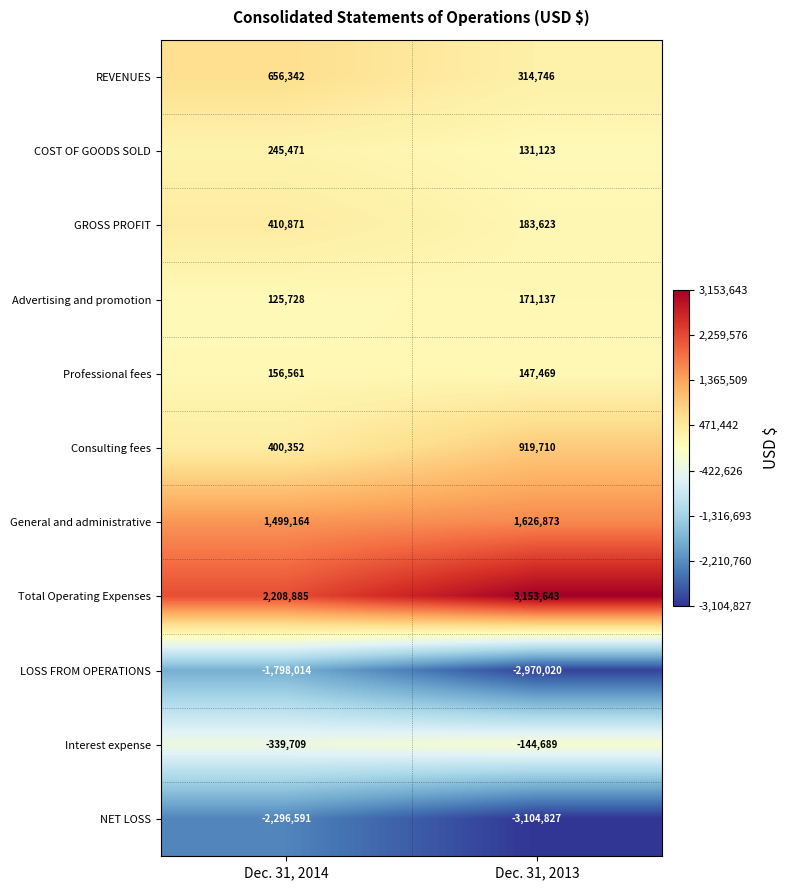

Which category has the lowest value across all series?

Dec. 31, 2013